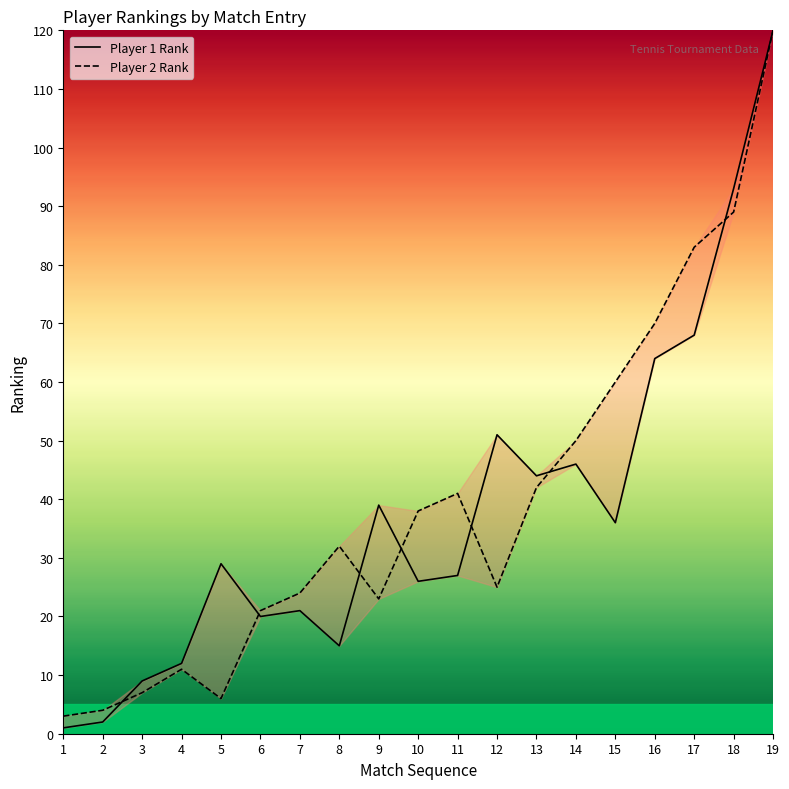

After their last crossing, which series has the higher values: Player 1 Rank or Player 2 Rank?

Player 1 Rank